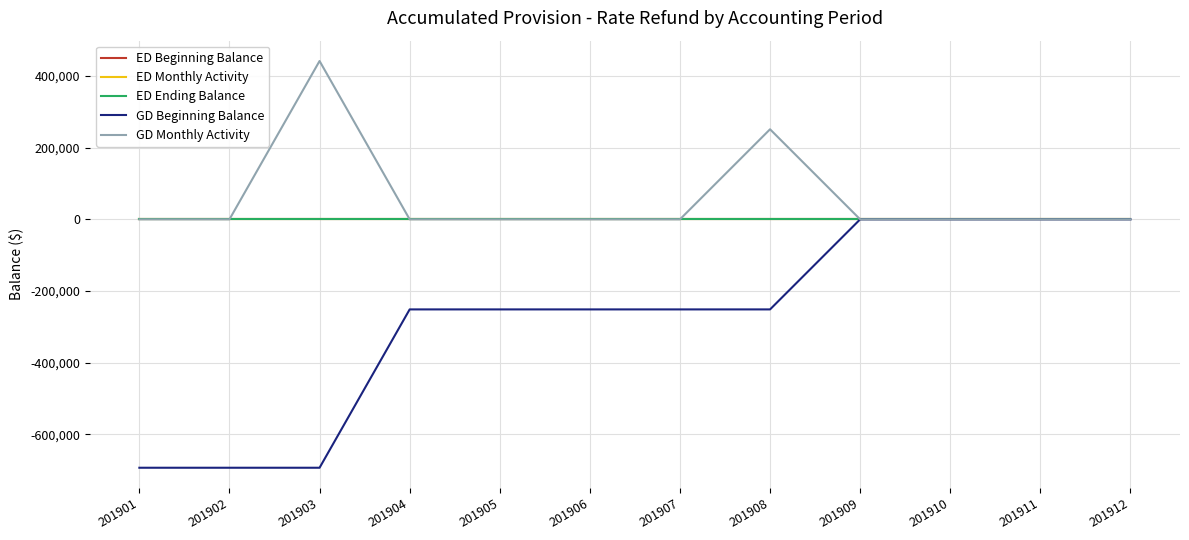

The ED Ending Balance series shows 0 at 201905. True or false?

True